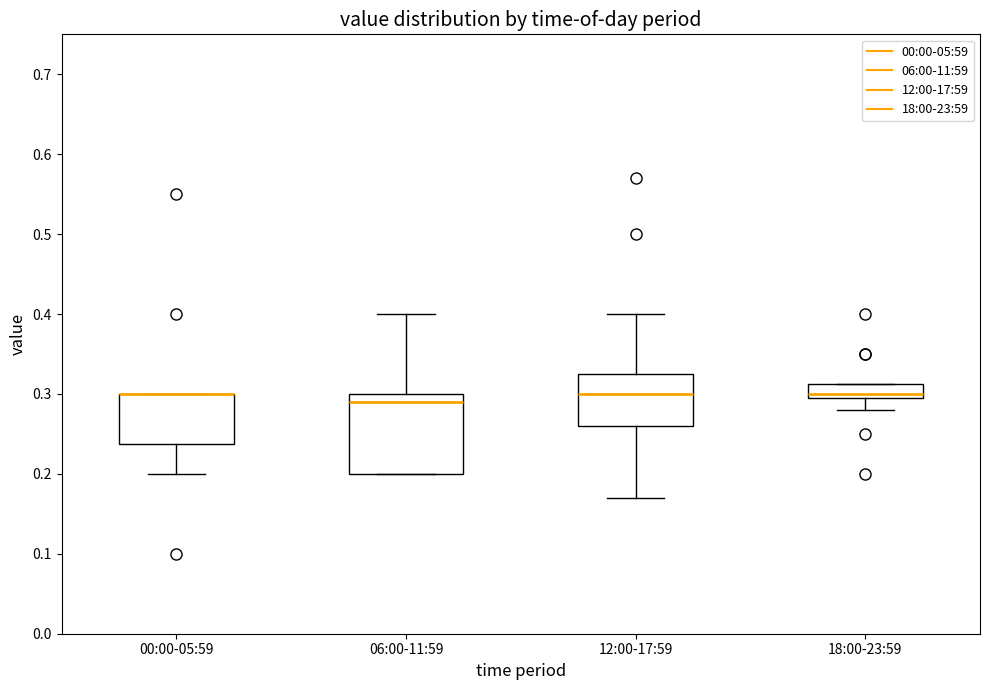

Where does the median line of the box for 06:00-11:59 sit on the y-axis? The values are not printed on the chart, so give them approximately, as read against the axis.

0.29